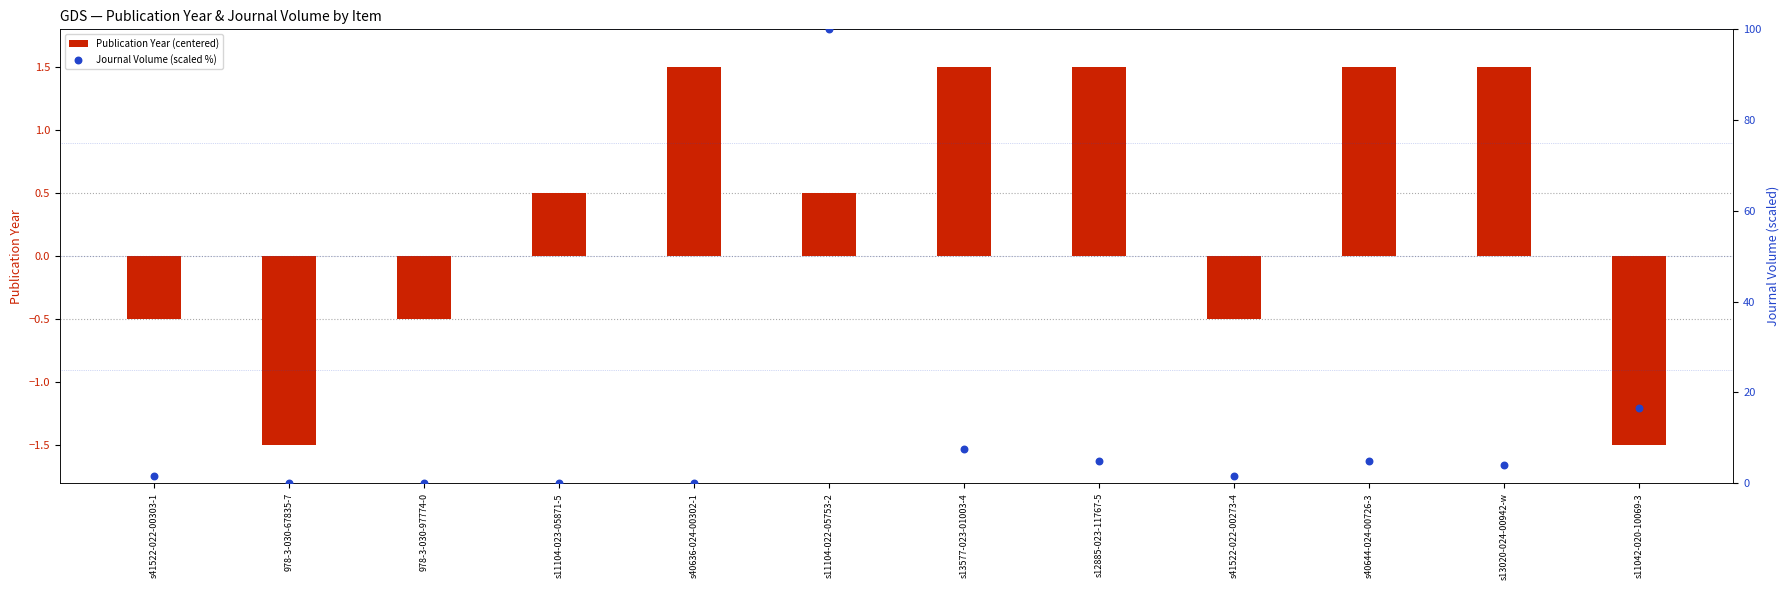

What are all the series names shown in the legend?

Publication Year (centered), Journal Volume (scaled %)